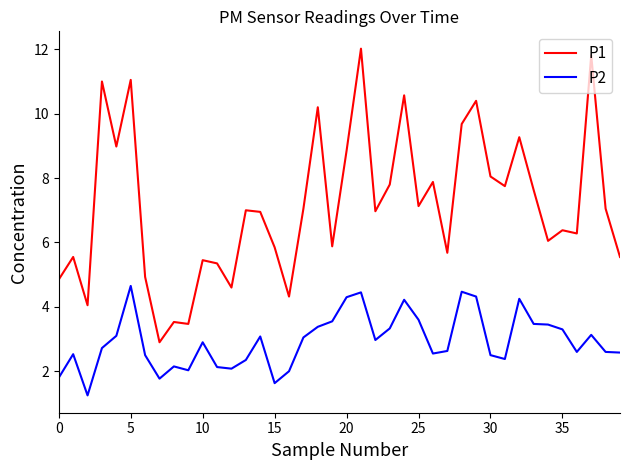

Rank the series by their maximum value, from highest to lowest.

P1, P2